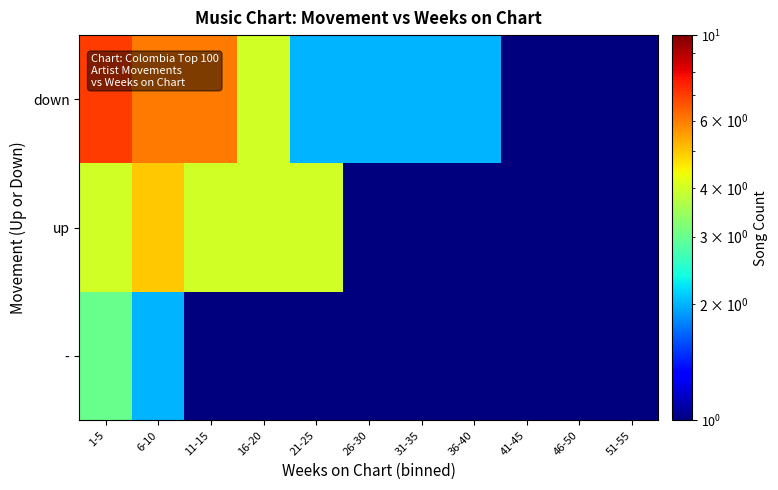

What is the maximum value shown in the chart?

7.0